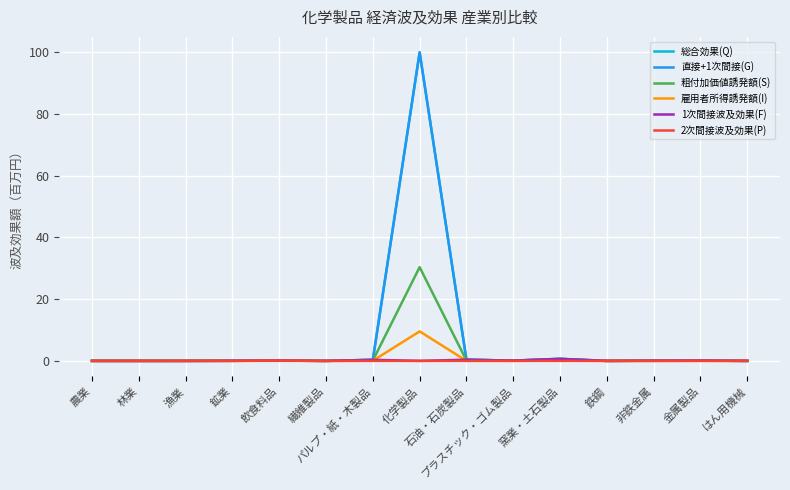

What position from the left is パルプ・紙・木製品?

7